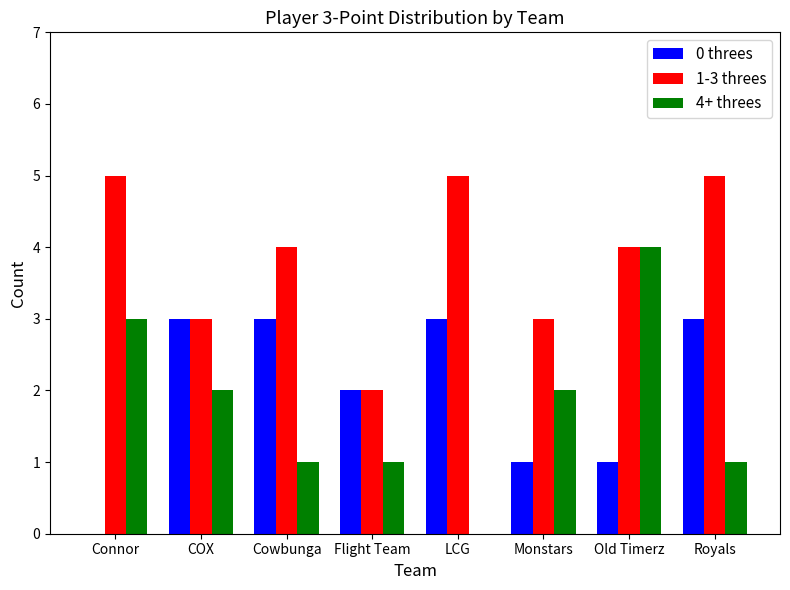

At which label does 4+ threes first exceed 2?

Connor